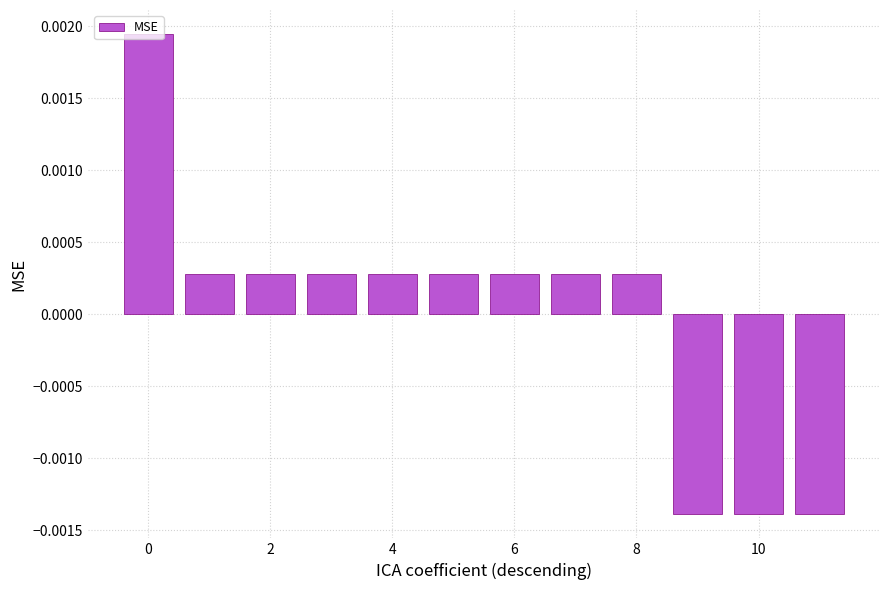

How many distinct data groups are displayed?

1